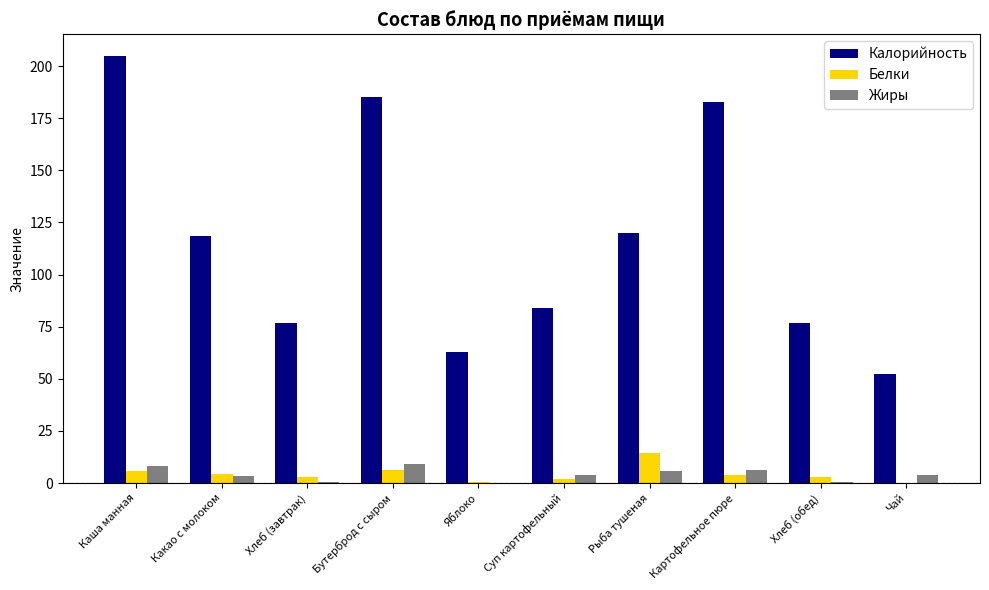

What is the highest value of the Белки series?

14.3